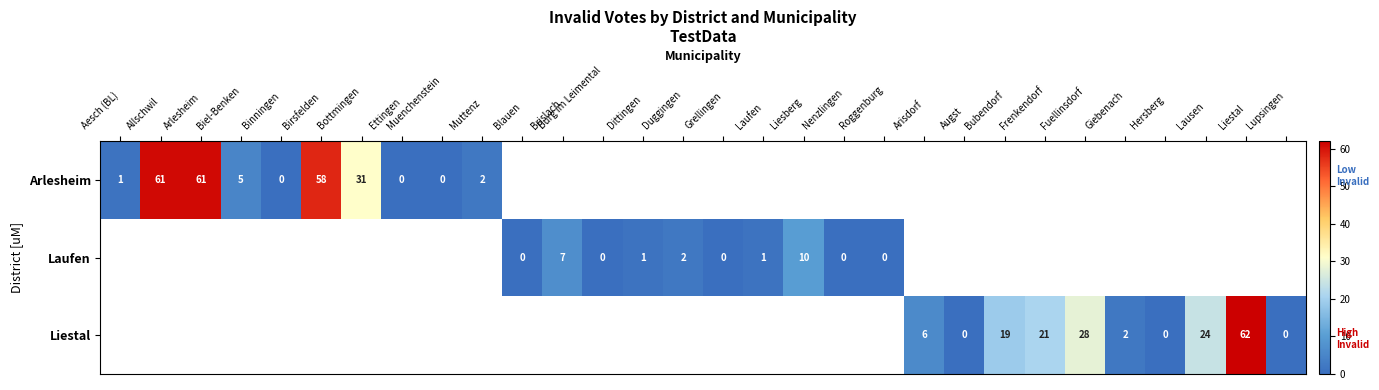

The value of Arlesheim at Arlesheim is 94. True or false?

False